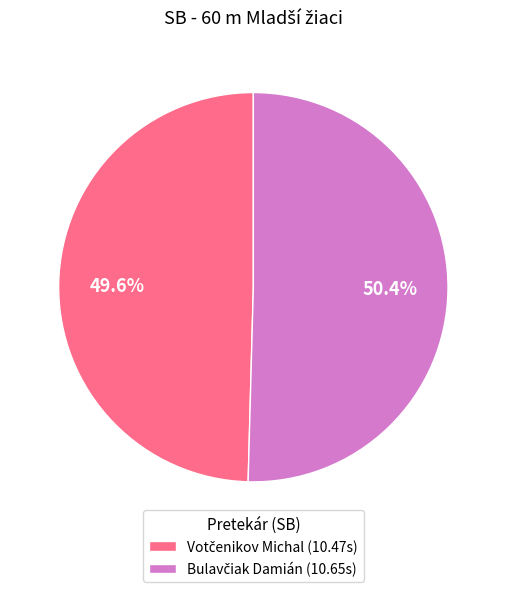

To the nearest percent, what is the average slice percentage?

50%